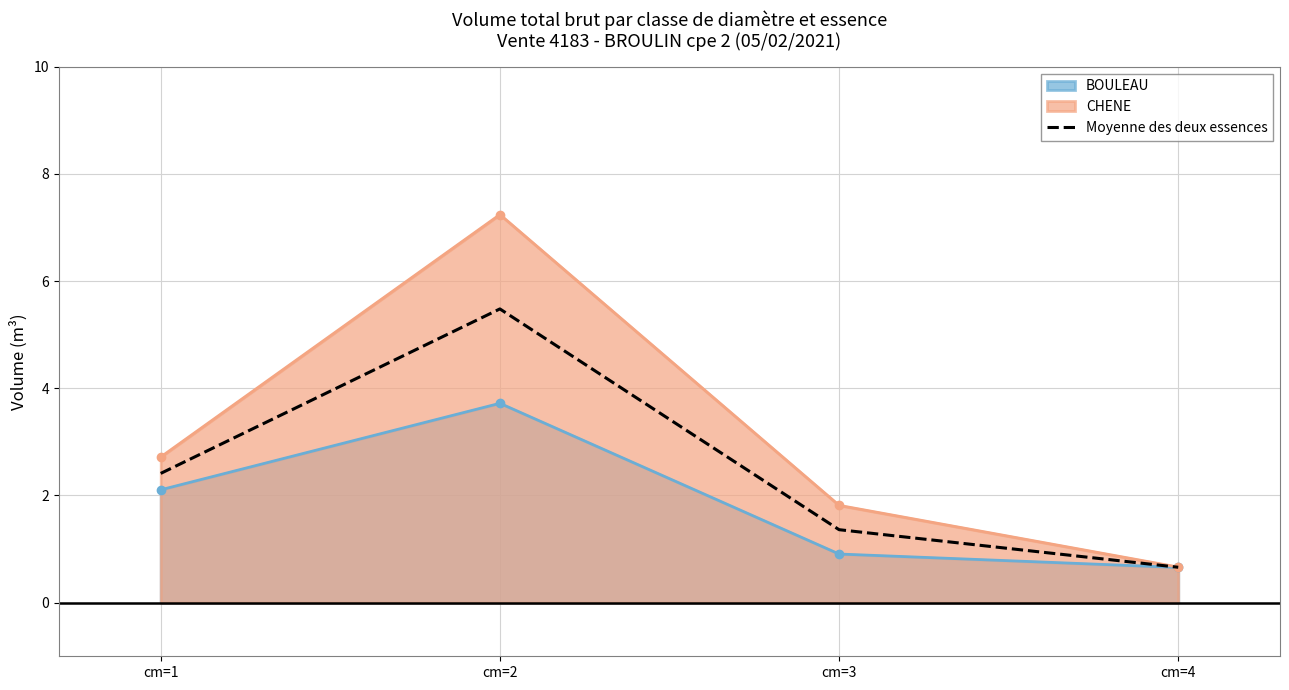

List the labels in order of value, largest first.

cm=2, cm=1, cm=3, cm=4